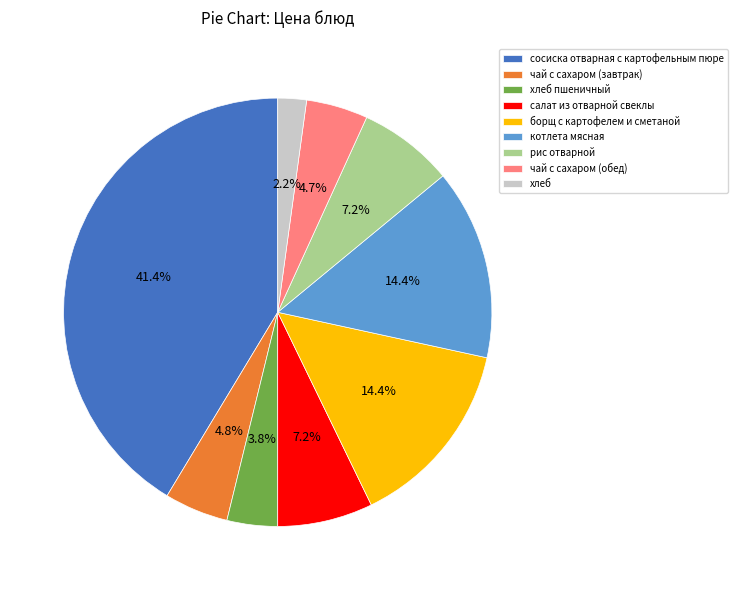

Which slice is the smallest?

хлеб